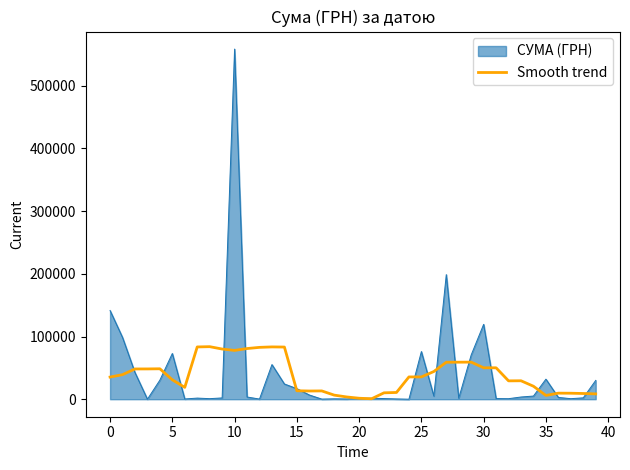

Rank the series by their maximum value, from lowest to highest.

Smooth trend, СУМА (ГРН)